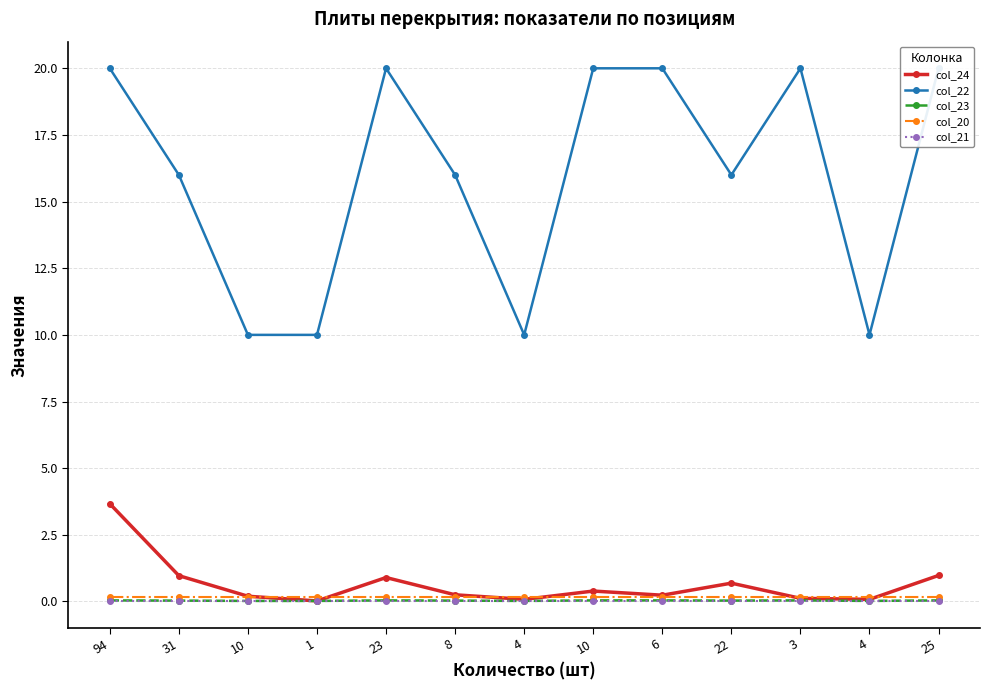

At which category is the sum across all series the highest?

94